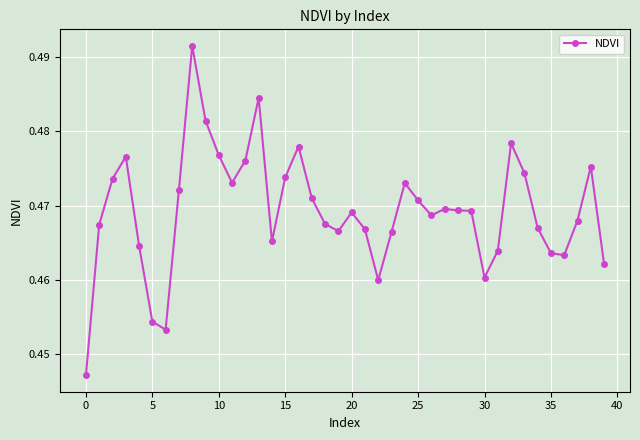

Count the number of data series in this chart.

1